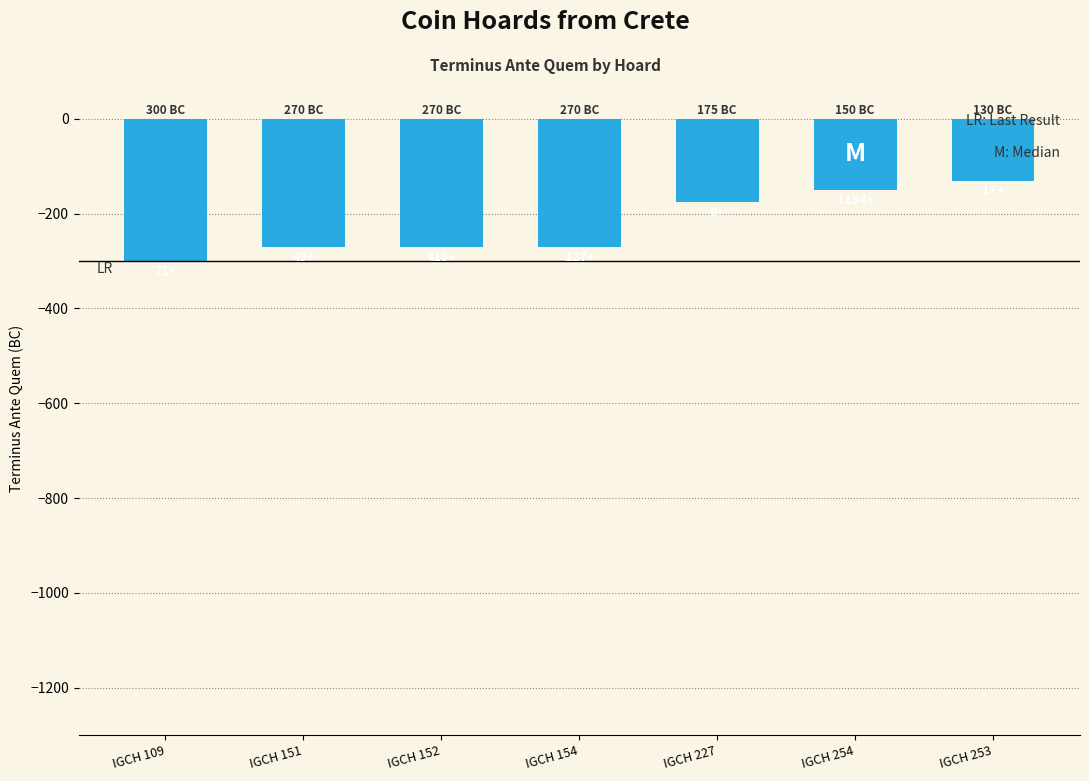

Is it true that the value at IGCH 151 is -85?

False